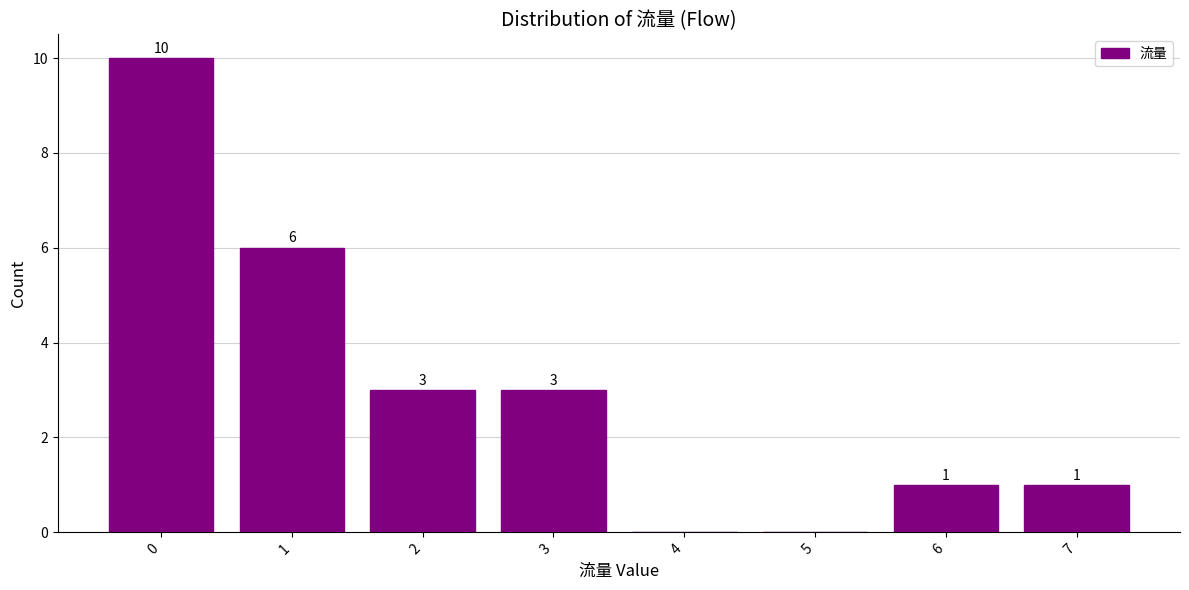

What is the ratio of the value at 0 to the value at 3?

3.3